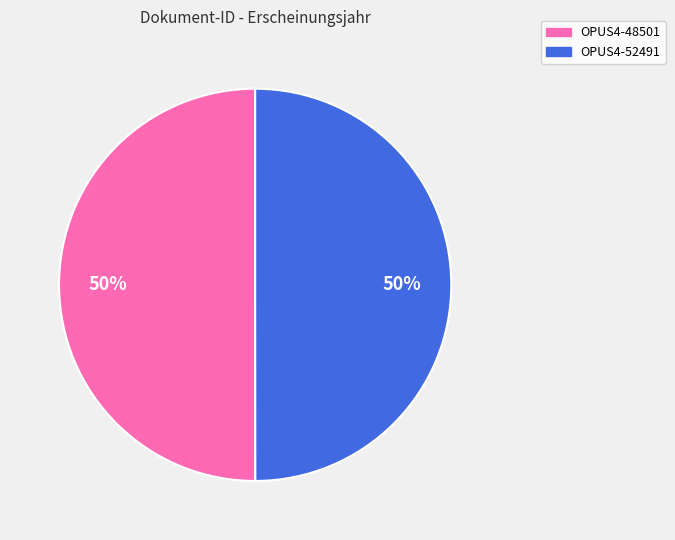

How many slices are in this pie chart?

2